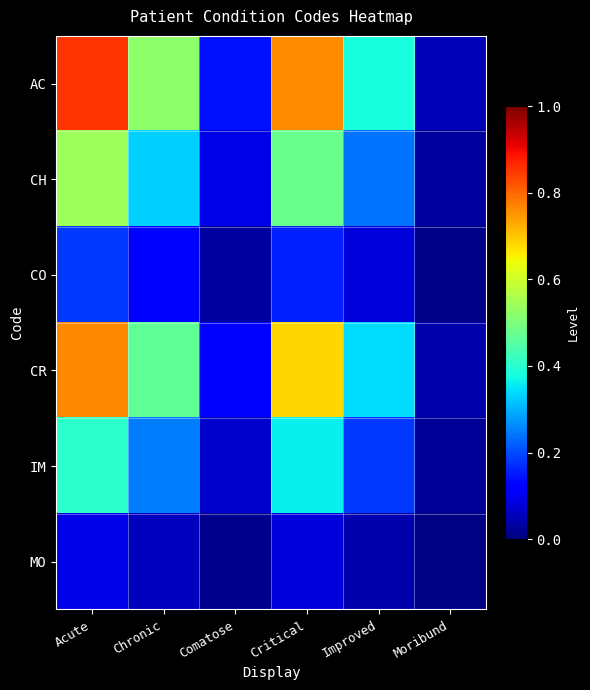

At which category is the sum across all series the highest?

Acute